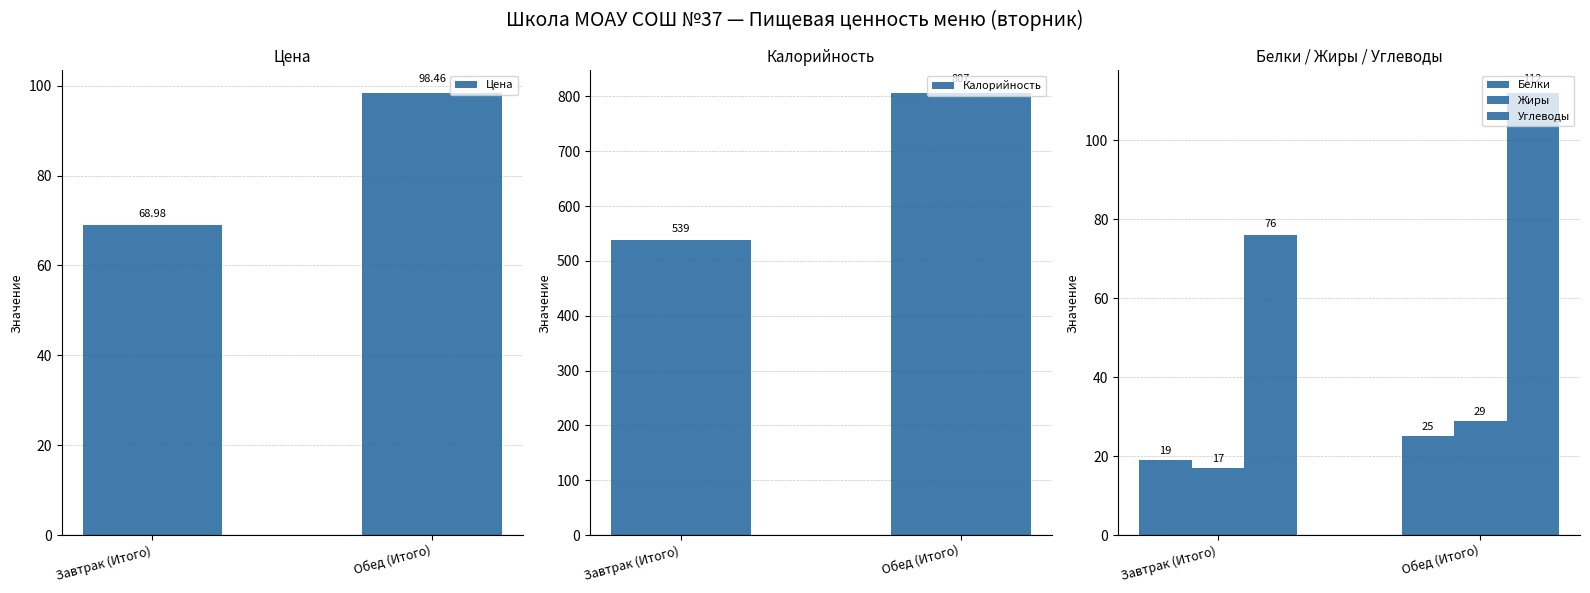

Does the chart contain any negative values?

No